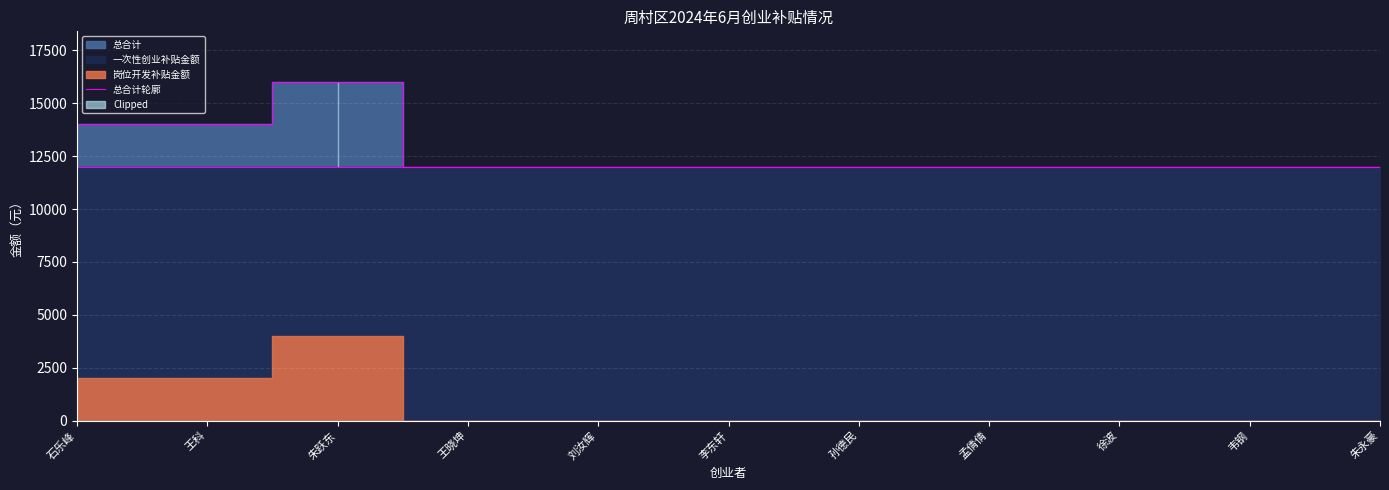

Approximately how many times larger is the value at 刘汝辉 compared to 韦钢?

1.0